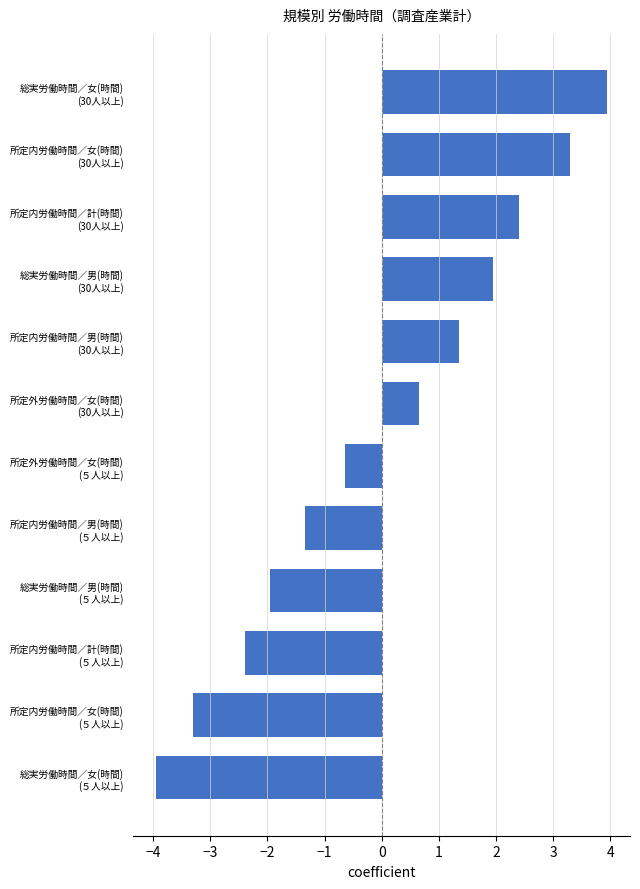

What is the value of the 10th bar from the top?

-2.4